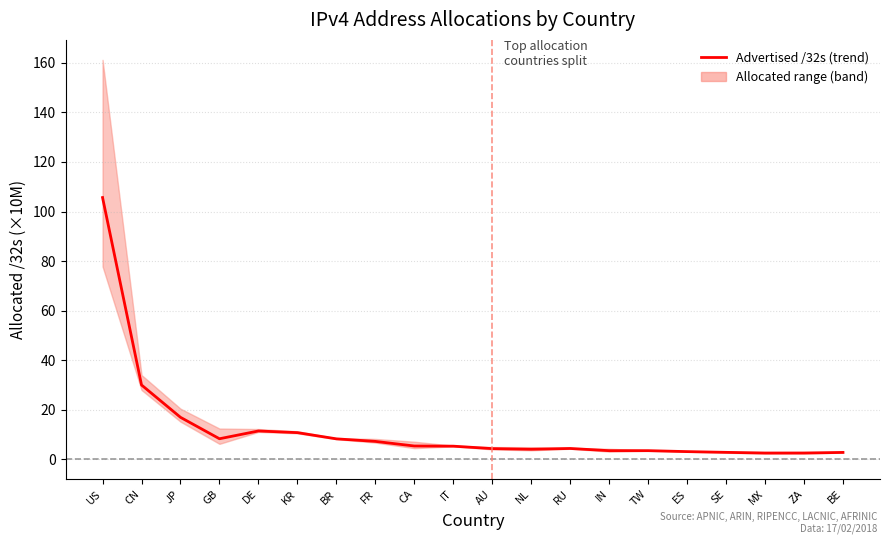

Which has a higher value, FR or TW?

FR